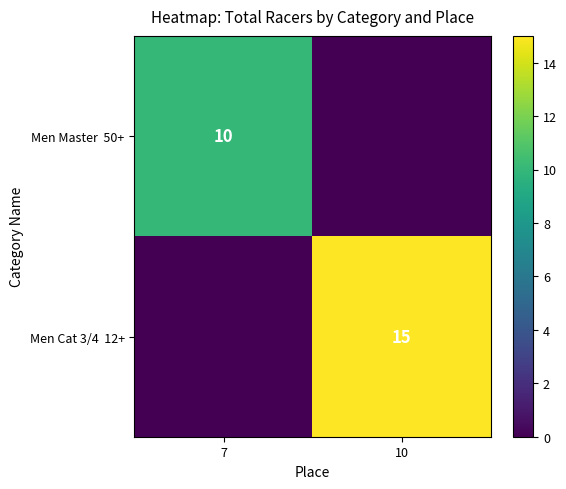

How many Men Master 50+ values are between 0 and 10?

2